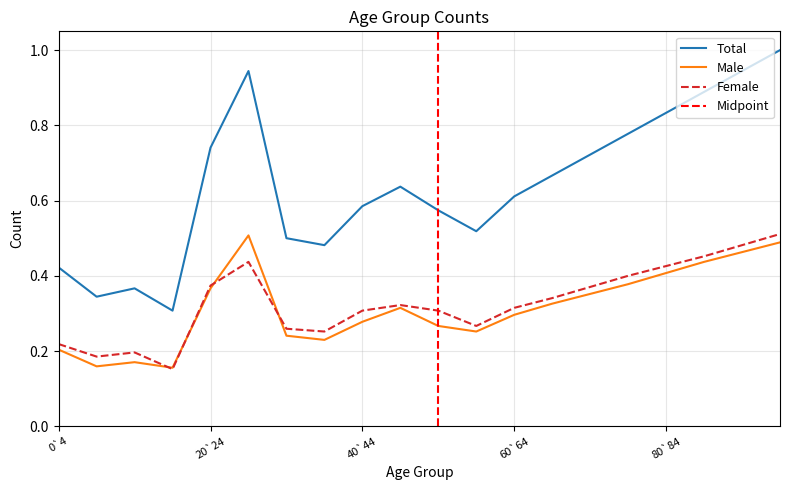

Which category has the highest value across all series?

95`99